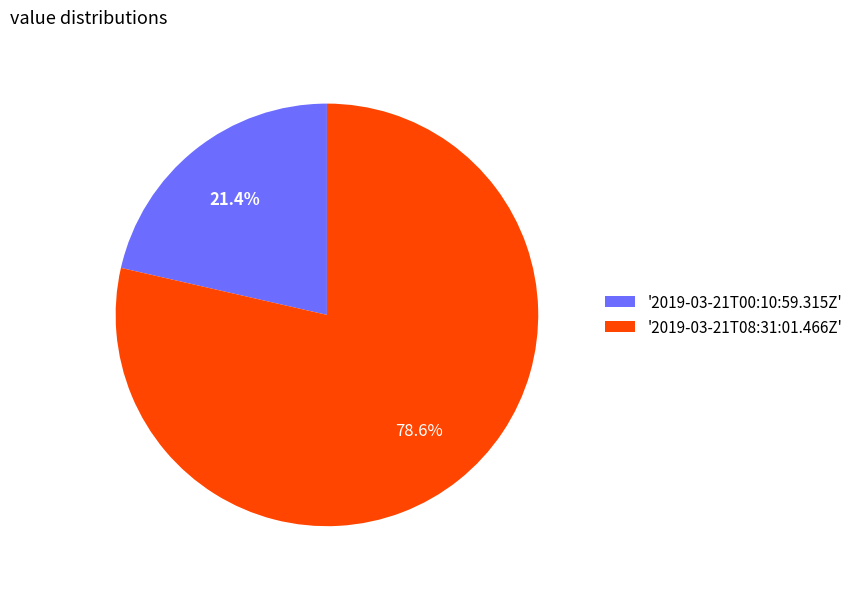

Which category has the smallest portion of the pie?

'2019-03-21T00:10:59.315Z'